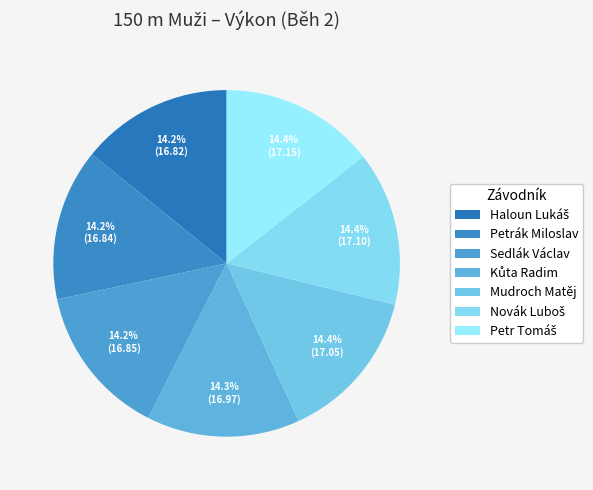

Approximately how many times larger is the value at Novák Luboš compared to Kůta Radim?

1.0